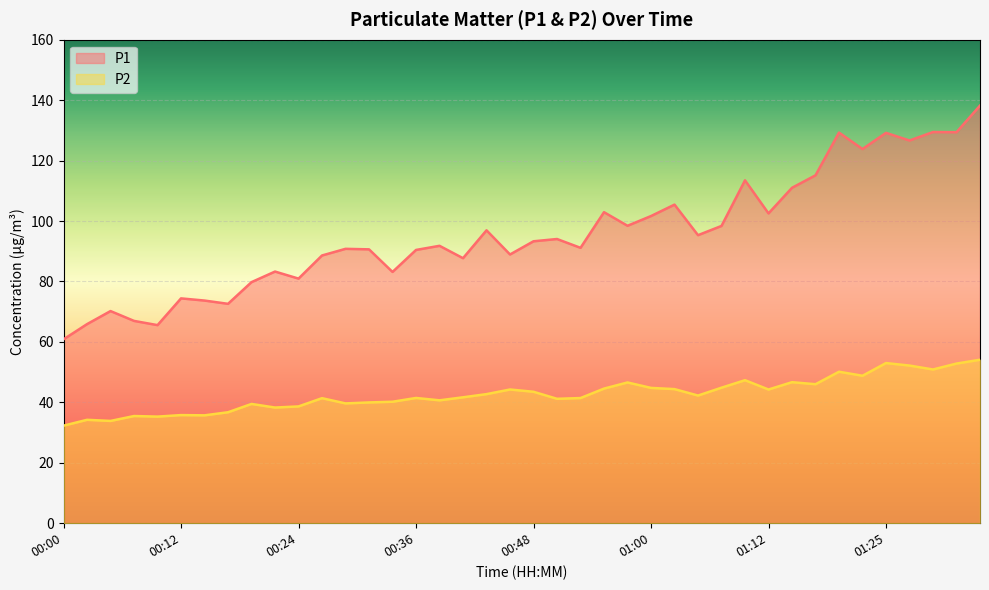

What is the difference between the maximum and minimum values in the P1 series?

77.3